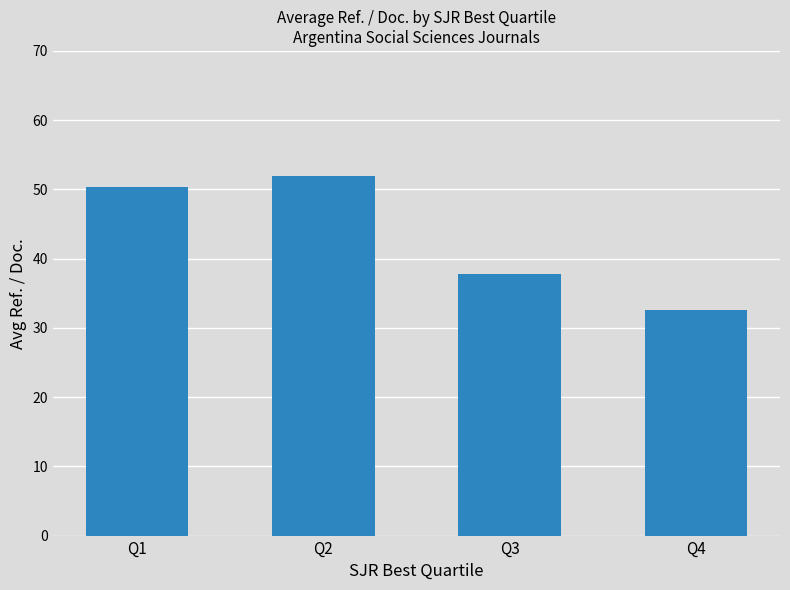

Reading left to right, list all the values displayed in this chart.

50.4	51.9	37.7	32.5